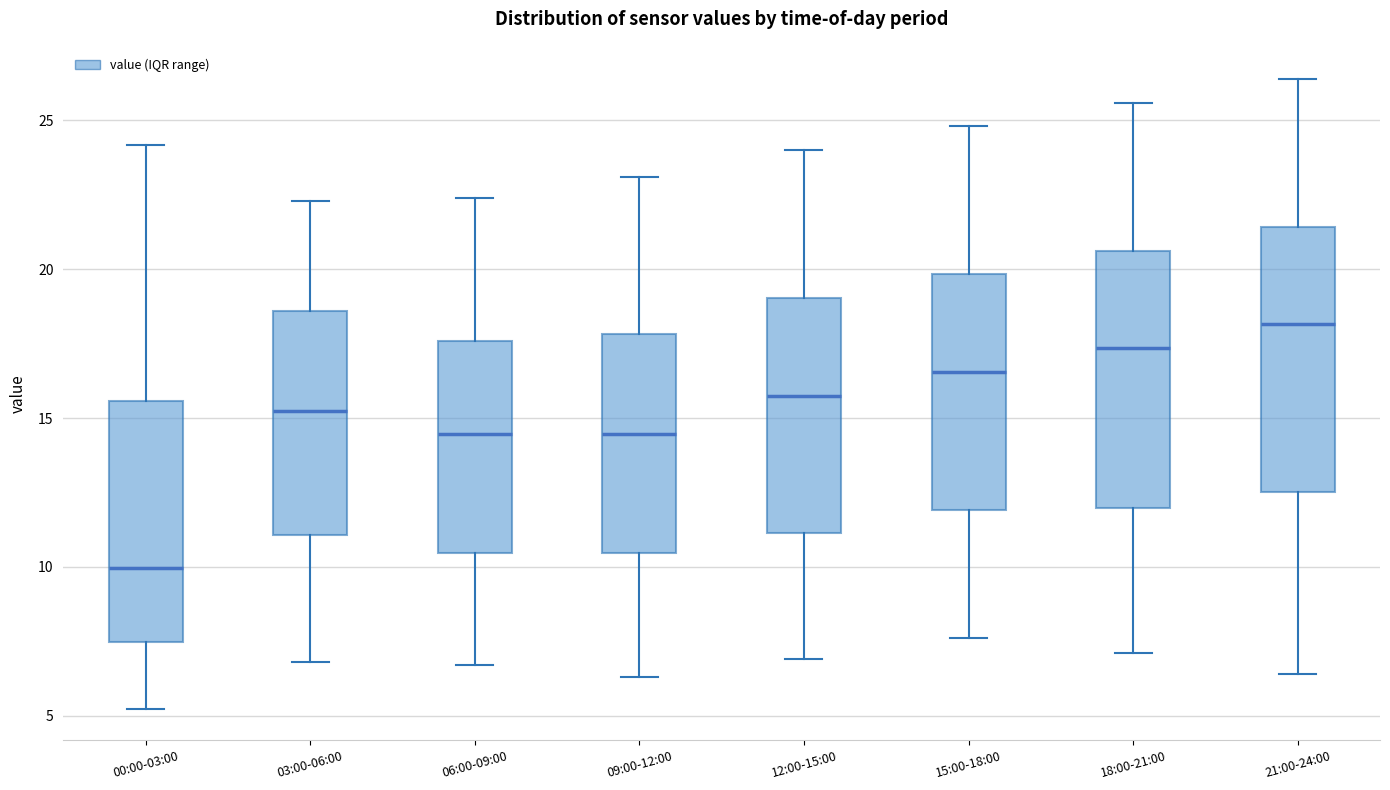

Reading left to right, transcribe this box plot: for each box, give where its median line is, the range the box spans, and where its two whiskers end, as read against the y-axis. The values are not printed on the chart, so give them approximately, as read against the axis.

00:00-03:00: median 10.0, box 7.5 to 15.5, whiskers 5.0 to 24.0
03:00-06:00: median 15.5, box 11.0 to 18.5, whiskers 7.0 to 22.5
06:00-09:00: median 14.5, box 10.5 to 17.5, whiskers 6.5 to 22.5
09:00-12:00: median 14.5, box 10.5 to 18.0, whiskers 6.5 to 23.0
12:00-15:00: median 16.0, box 11.0 to 19.0, whiskers 7.0 to 24.0
15:00-18:00: median 16.5, box 12.0 to 20.0, whiskers 7.5 to 25.0
18:00-21:00: median 17.5, box 12.0 to 20.5, whiskers 7.0 to 25.5
21:00-24:00: median 18.0, box 12.5 to 21.5, whiskers 6.5 to 26.5